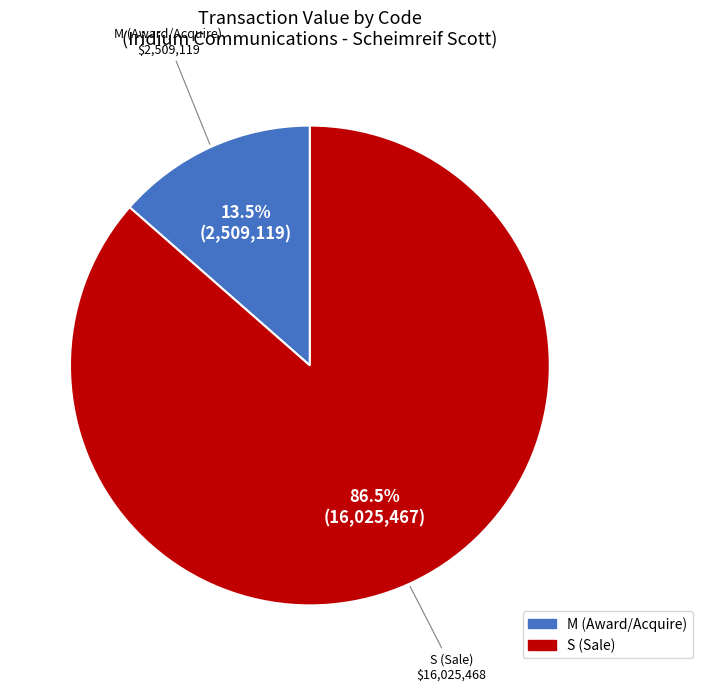

Which has a higher value, M or S?

S